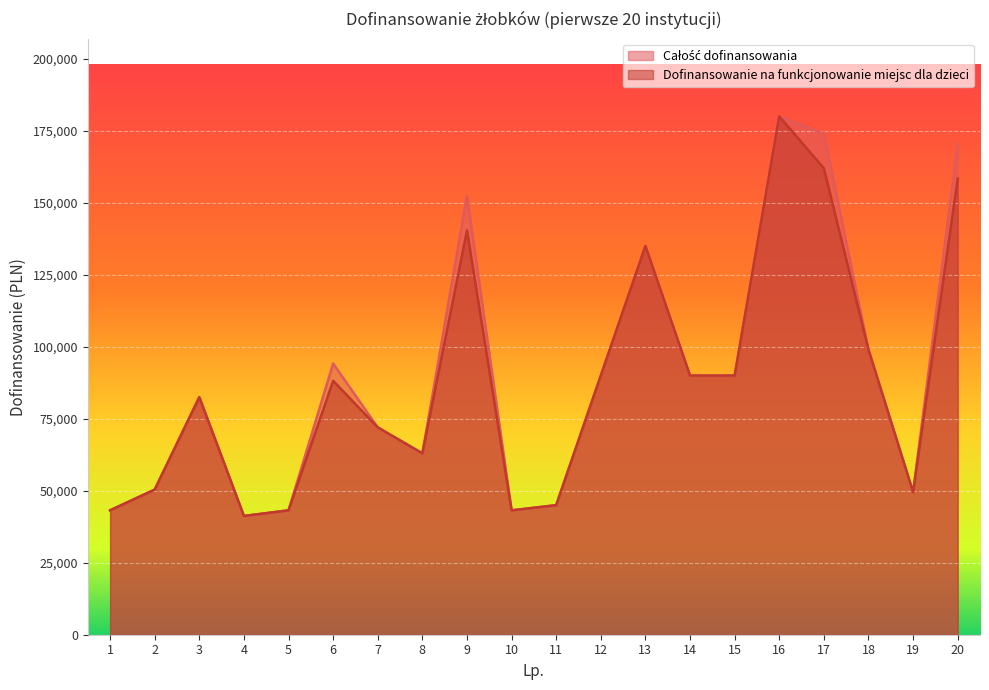

The Całość dofinansowania series shows 126539 at 6. True or false?

False